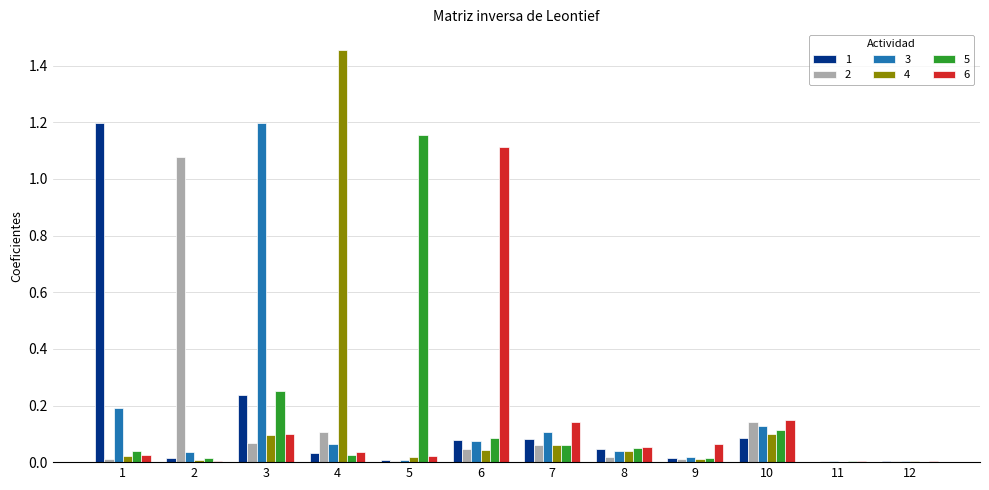

The value of 1 at 10 is 0.0. True or false?

False